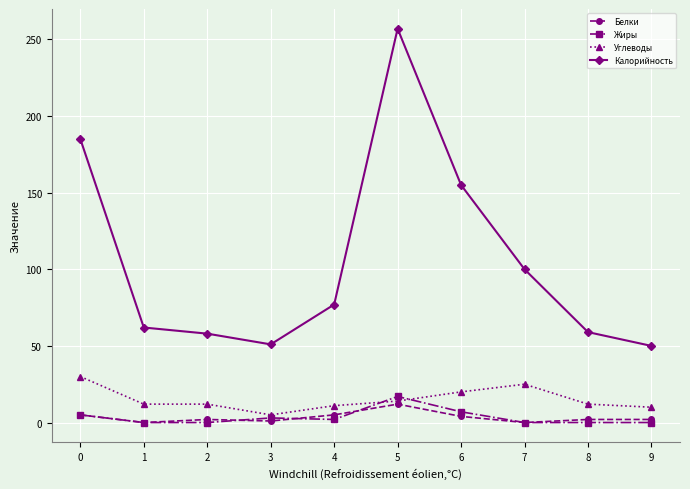

What is the value of the Калорийность point at the 6th from the left?

257